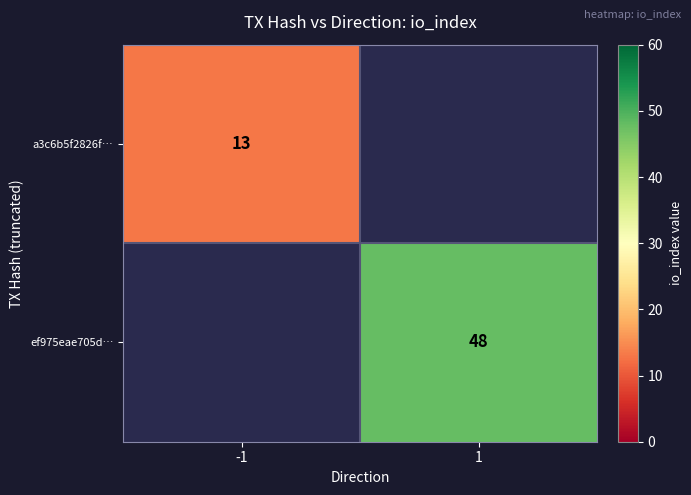

Between -1 and 1, which is larger?

1